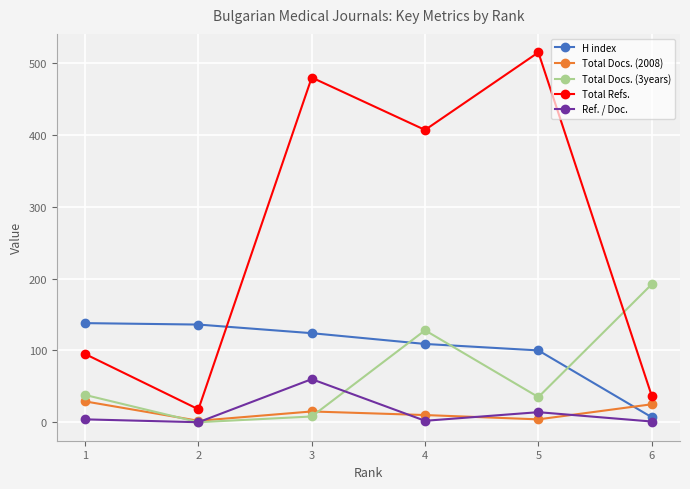

What are all the series names shown in the legend?

H index, Total Docs. (2008), Total Docs. (3years), Total Refs., Ref. / Doc.